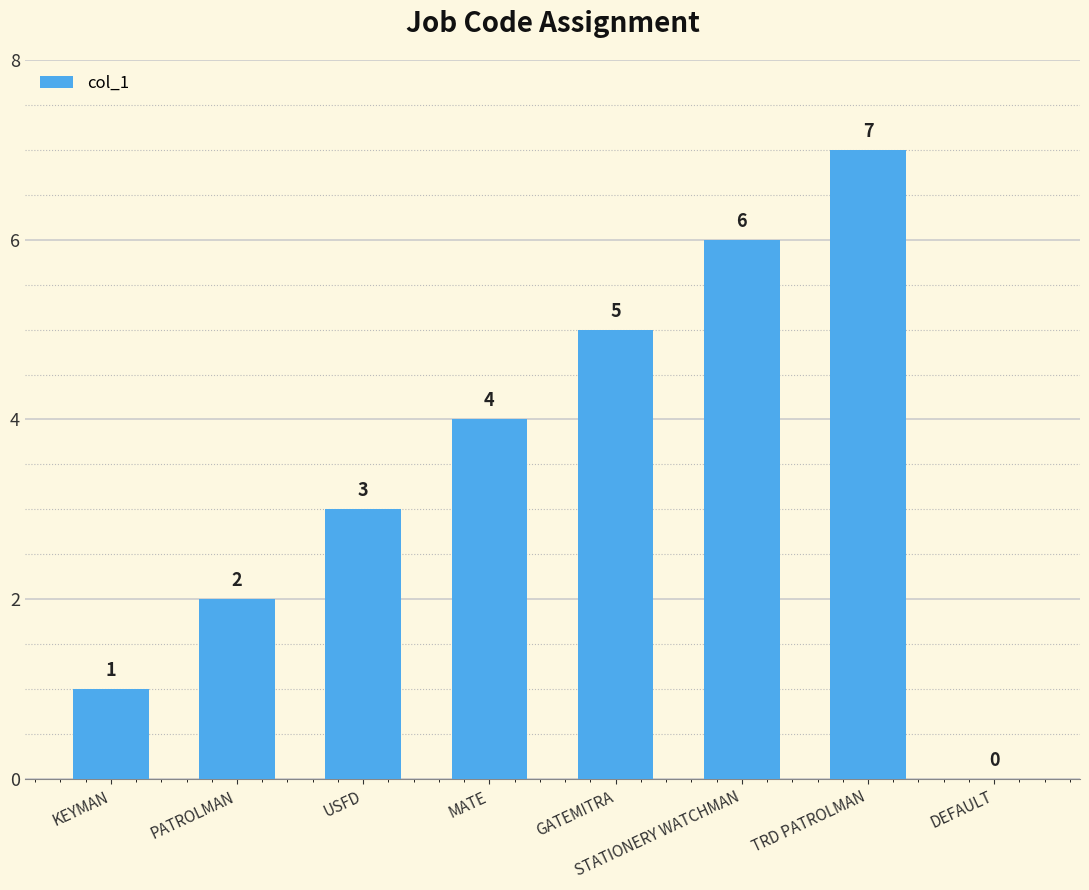

What is the sum of all values?

28